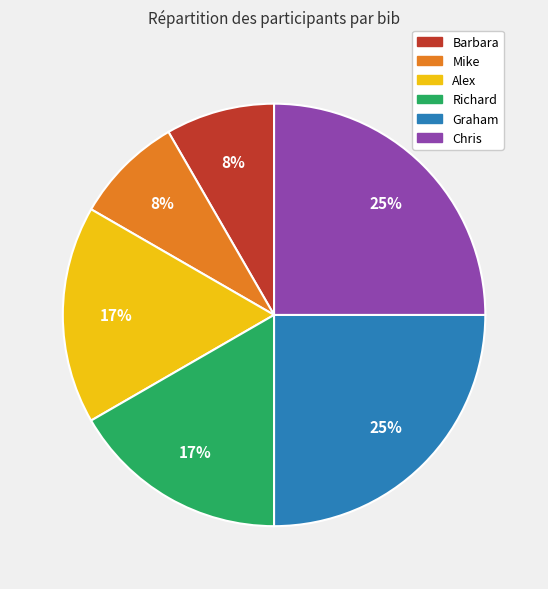

True or false: Graham accounts for 25% of the total.

True